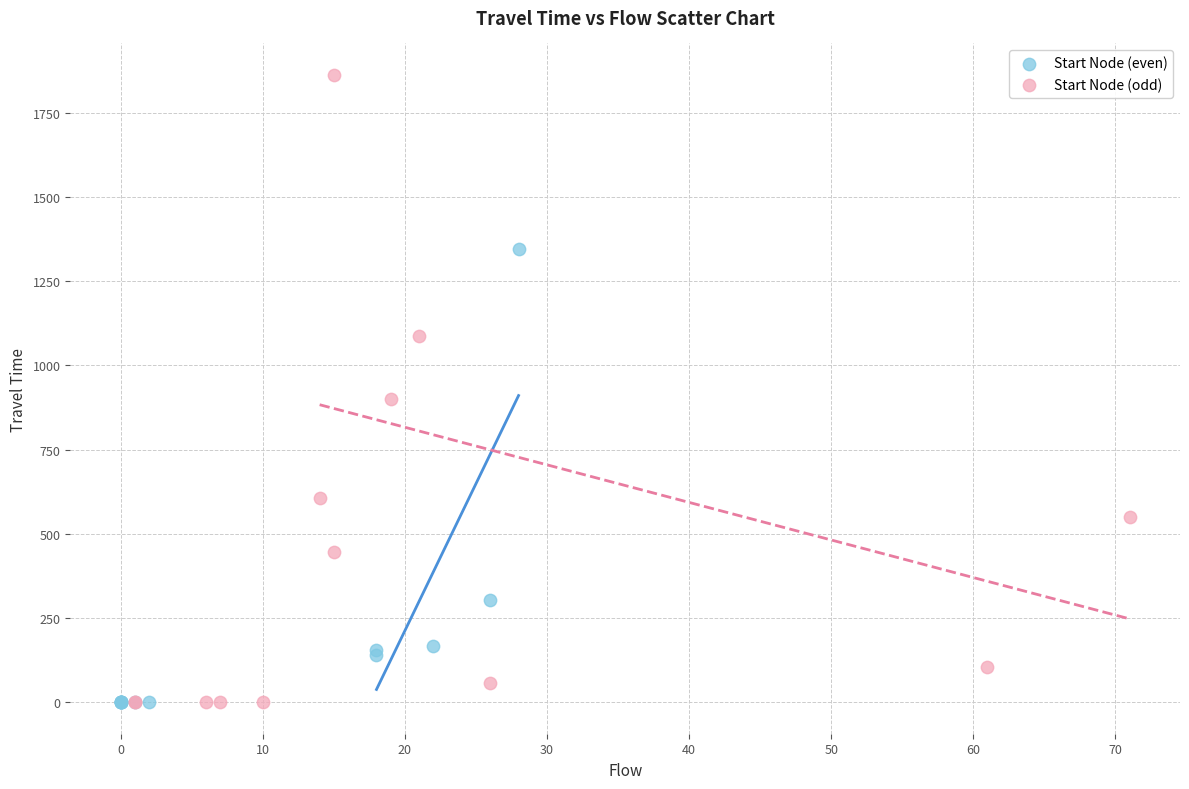

Which series reaches the maximum Y coordinate?

Start Node (odd)